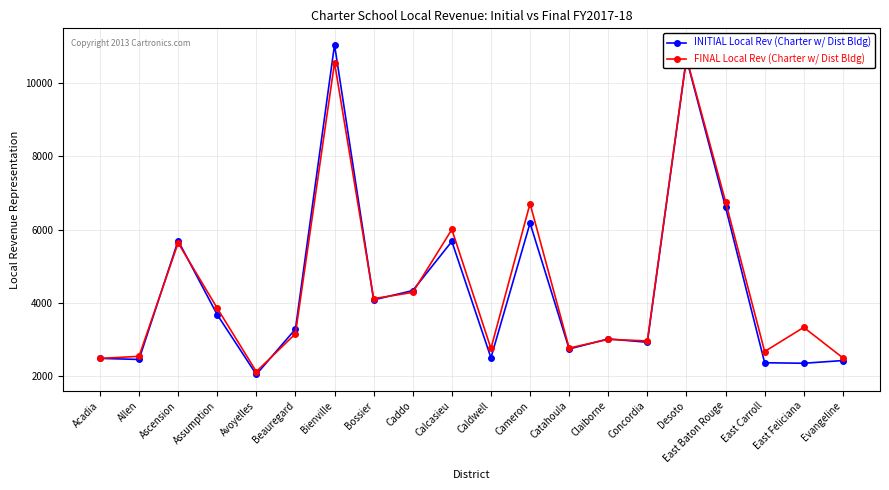

At how many categories does at least one series exceed 9707?

2